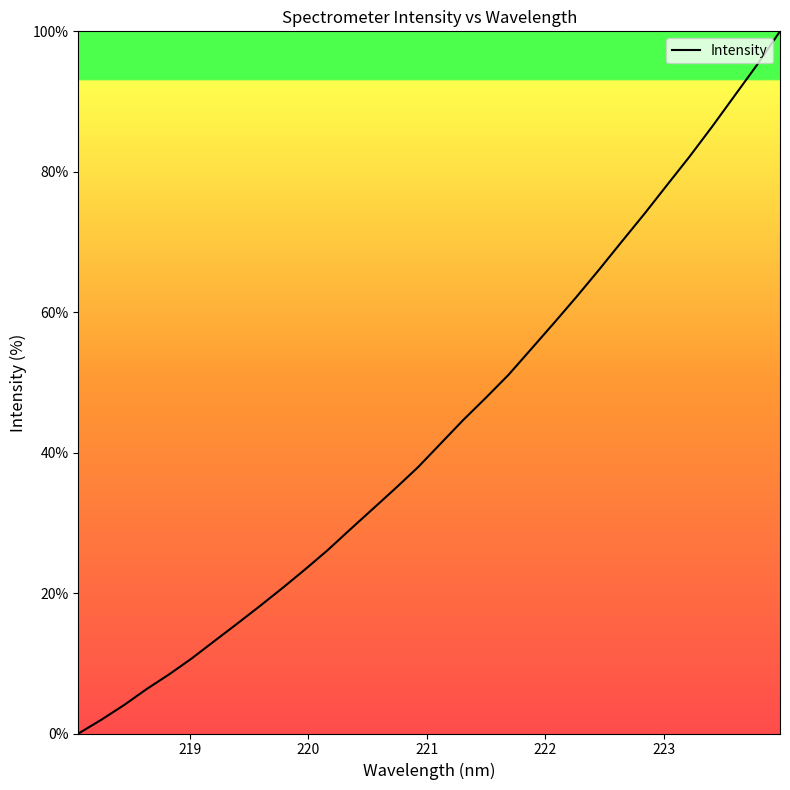

Reading left to right, list all the values displayed in this chart.

0.0	1.9	4.0	6.3	8.4	10.7	13.2	15.6	18.1	20.7	23.4	26.1	29.1	32.0	34.9	37.9	41.3	44.7	47.8	51.1	54.8	58.4	62.2	66.1	70.1	74.0	78.1	82.2	86.4	90.9	95.3	100.0